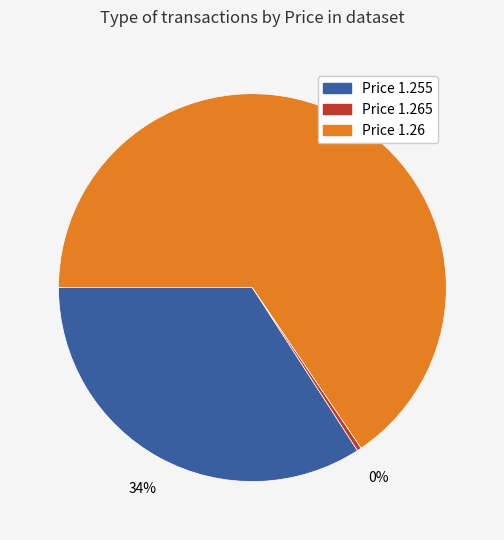

Does any single category account for the majority?

Yes